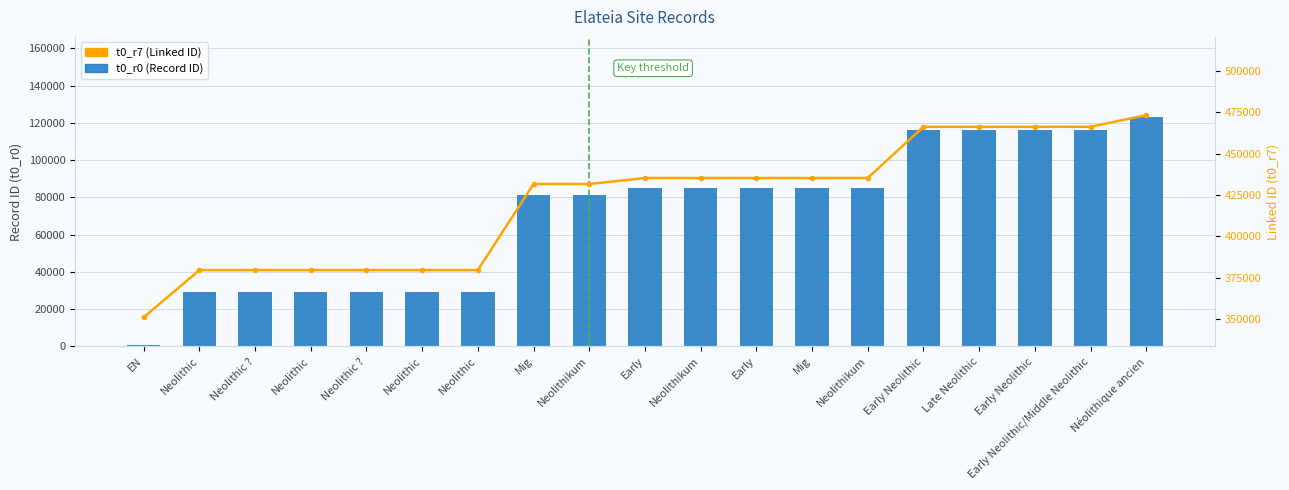

Where does the t0_r0 (Record ID) series first go above 85043?

Neolithikum